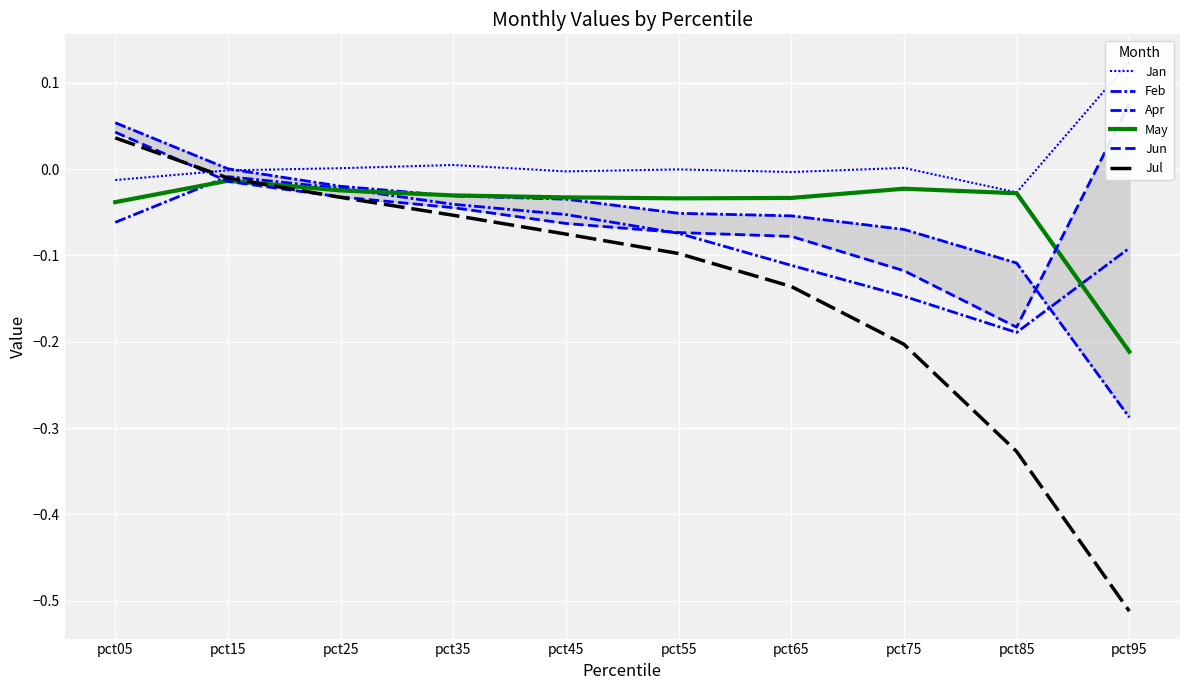

Is it true that Jun equals -0.1 at pct55?

True